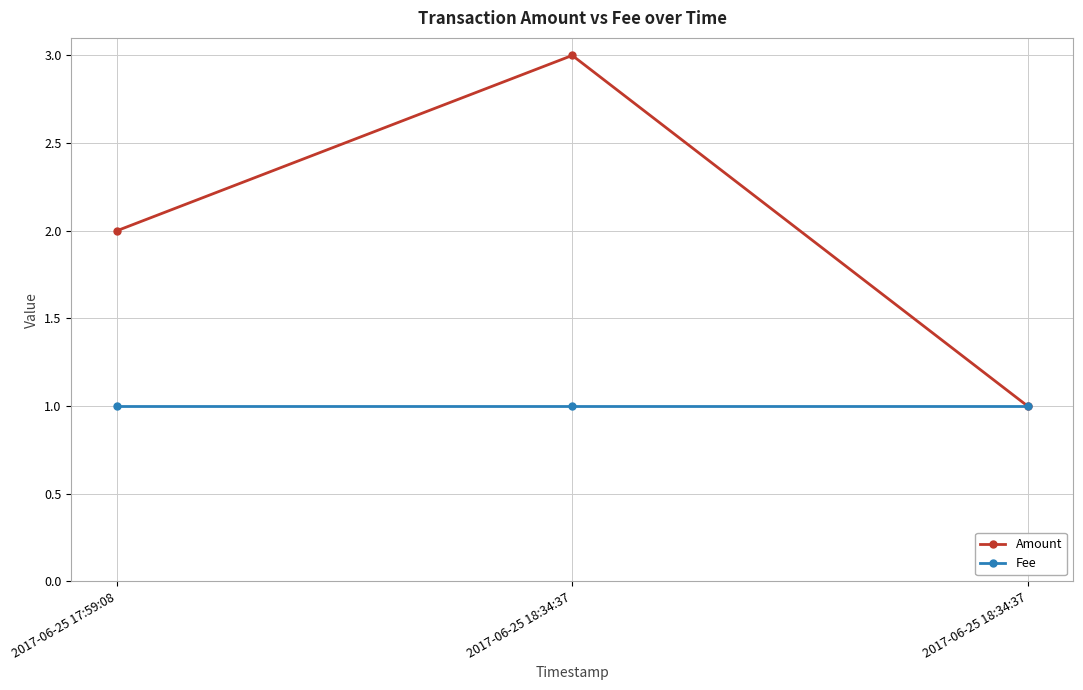

What are all the series names shown in the legend?

Amount, Fee